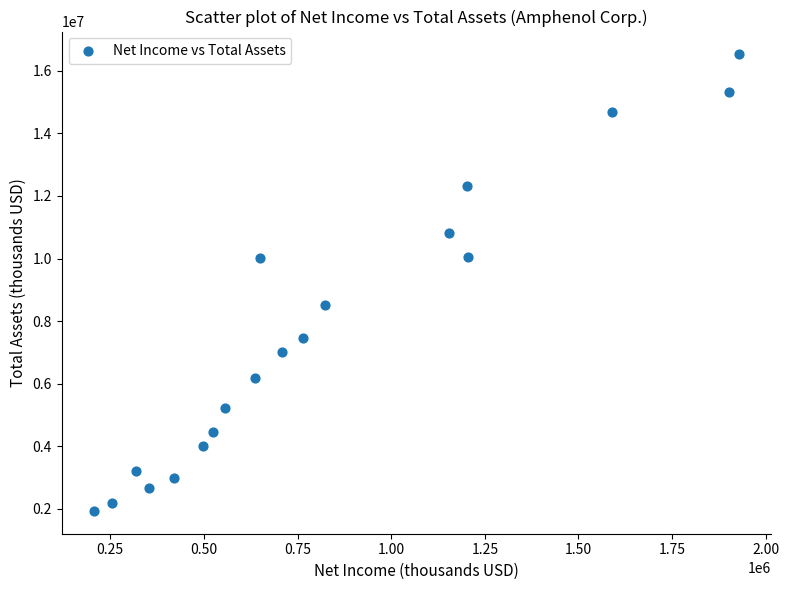

What is the range of X values (max minus min)?

1721661